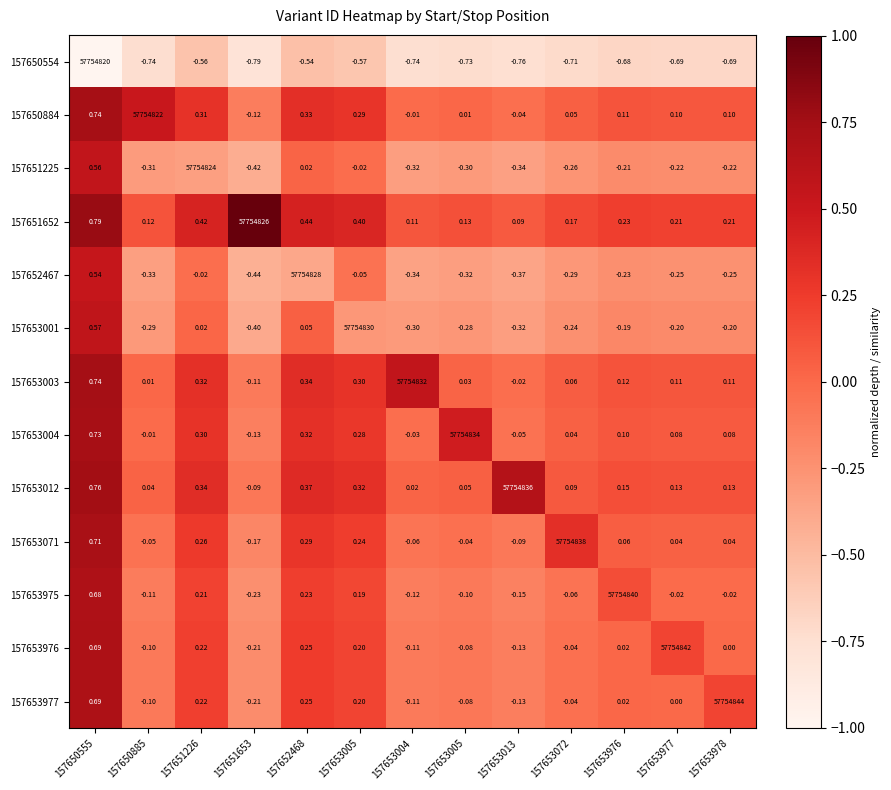

What is the spread (max minus min) of values at 157653004?

57754832.7